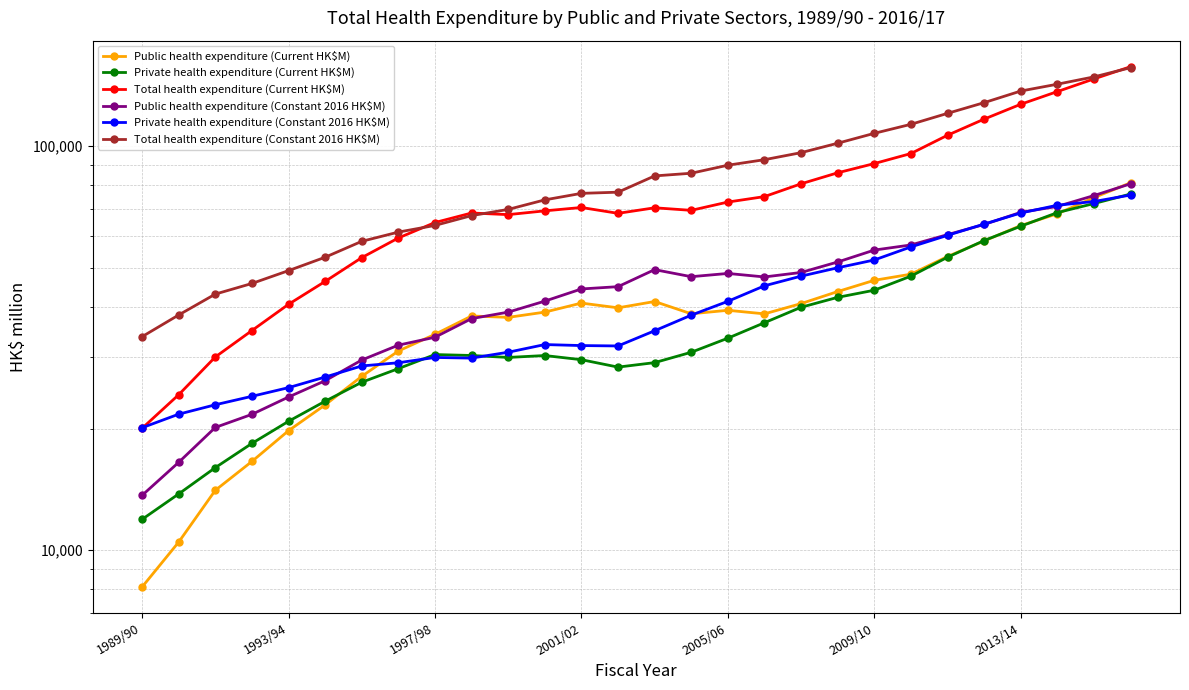

At how many categories does at least one series exceed 55511?

22